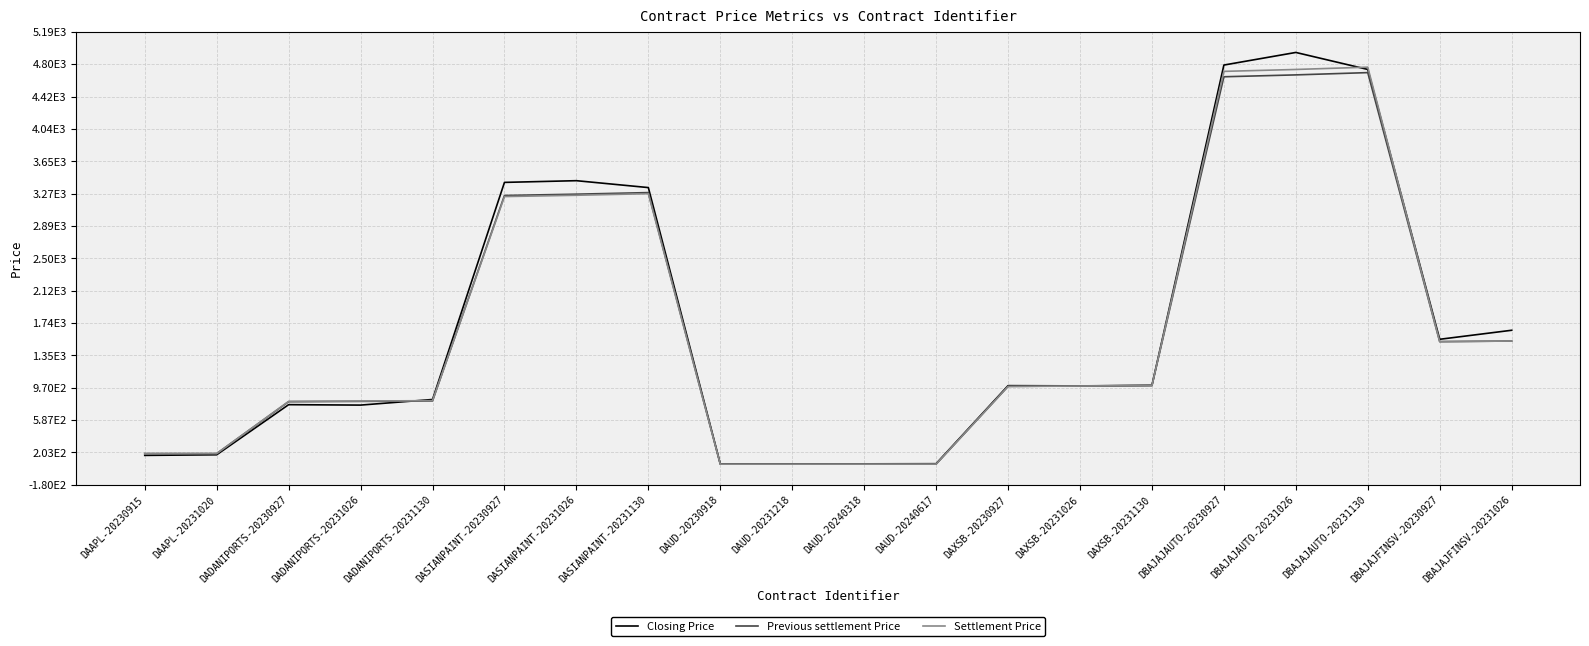

Does the chart have visible grid lines?

Yes